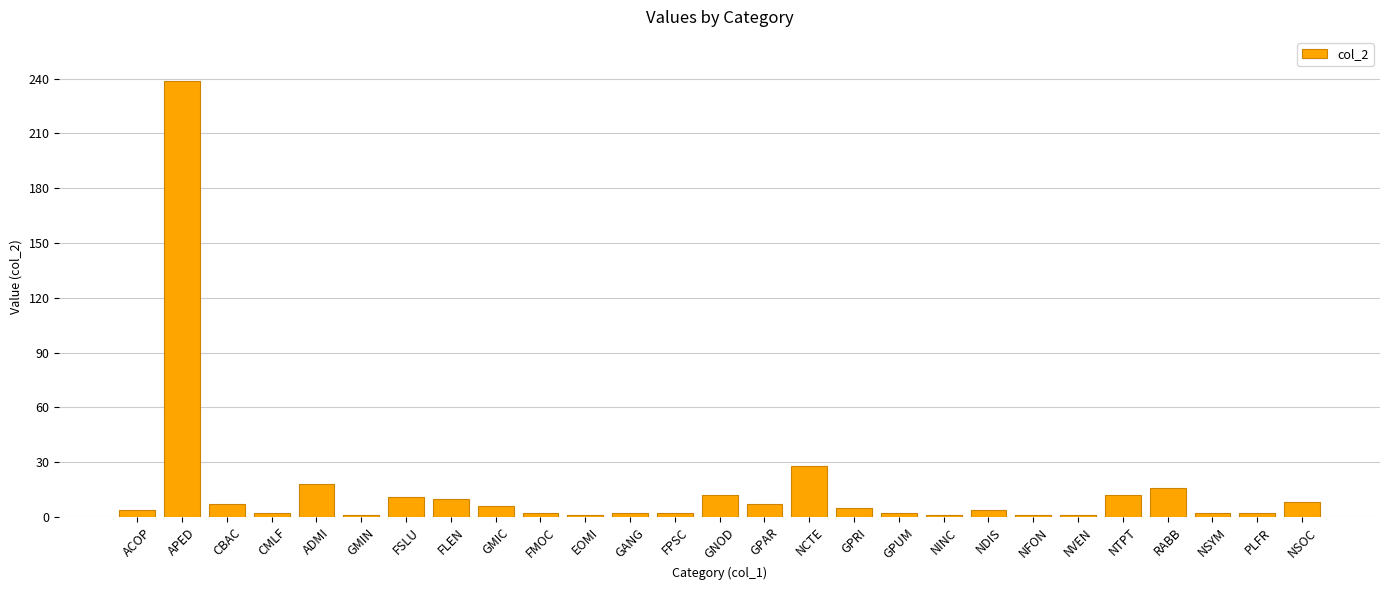

What is the greatest value displayed?

239